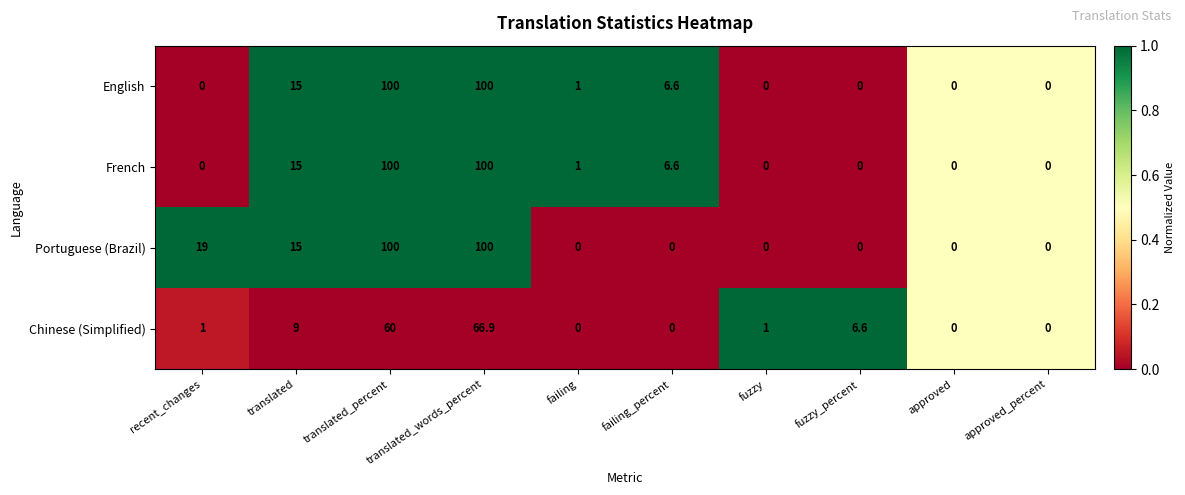

Is it true that Portuguese (Brazil) equals 35.6 at approved?

False